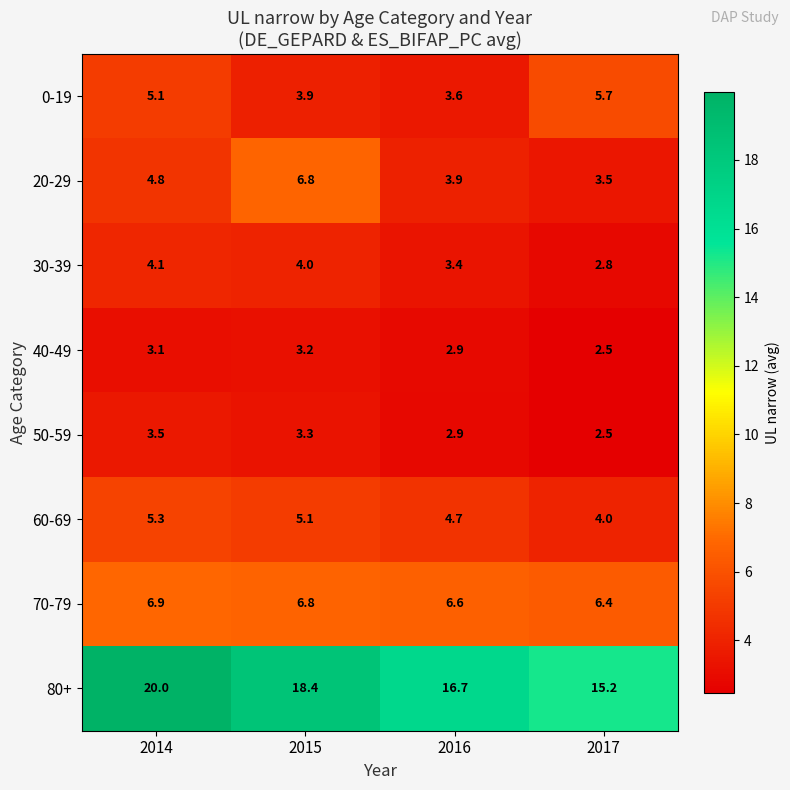

What is the total value across all series at 2016?

44.7